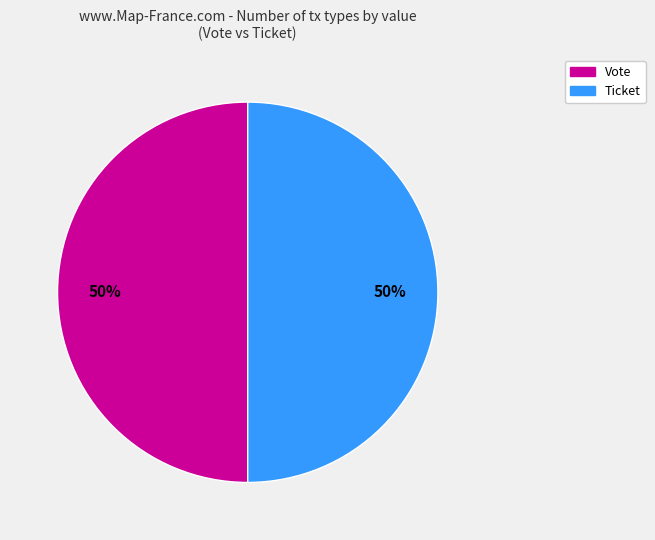

True or false: Ticket accounts for 14% of the total.

False